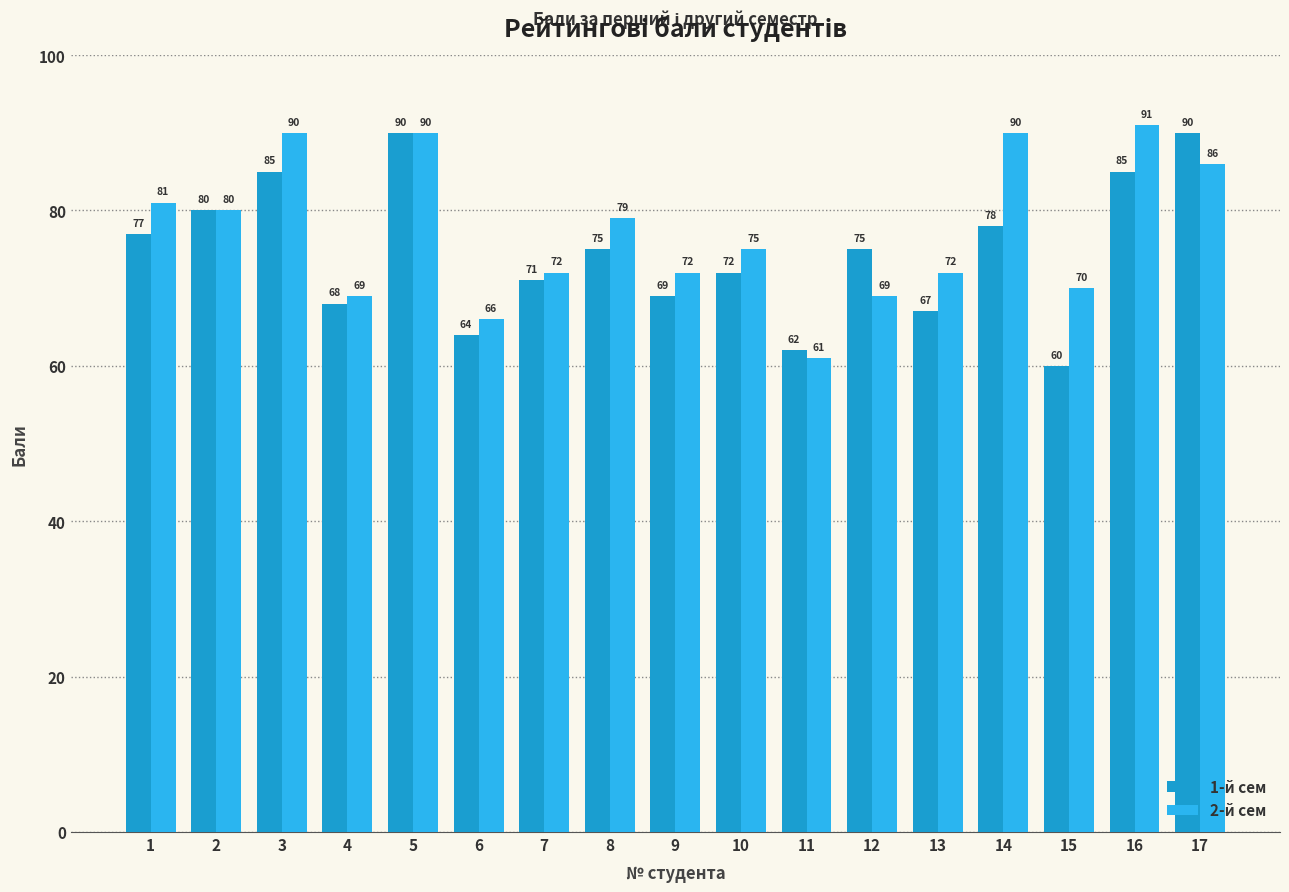

Read the 2-й сем value at 10.

75